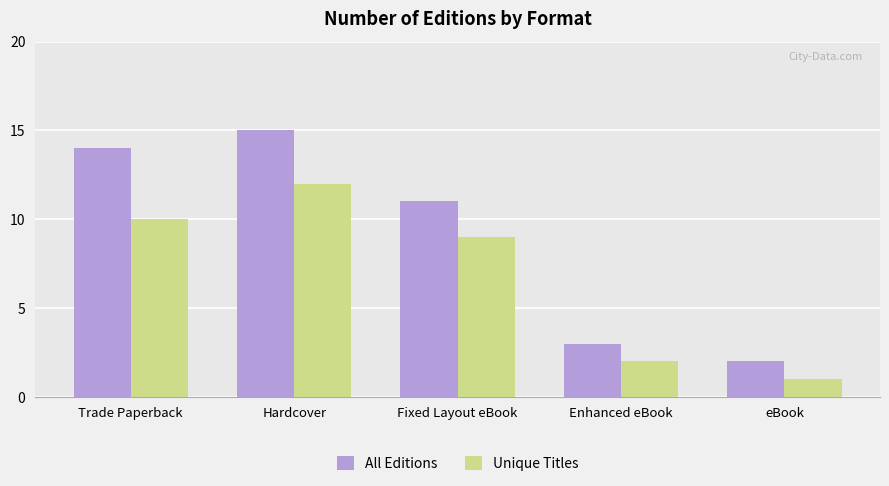

What is the maximum value for Unique Titles?

12